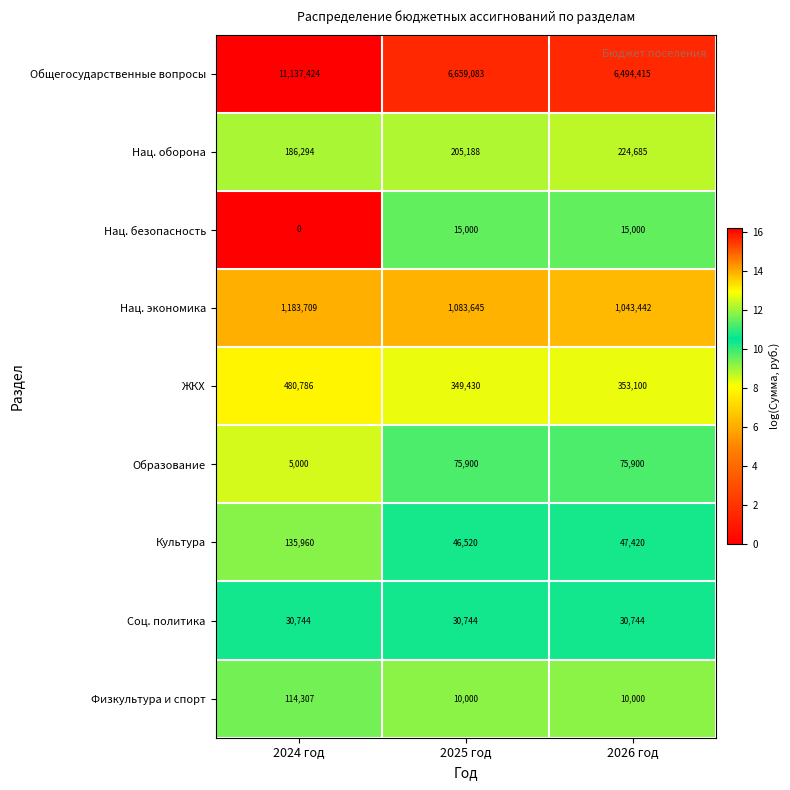

Which series has the largest range (max minus min)?

Общегосударственные вопросы